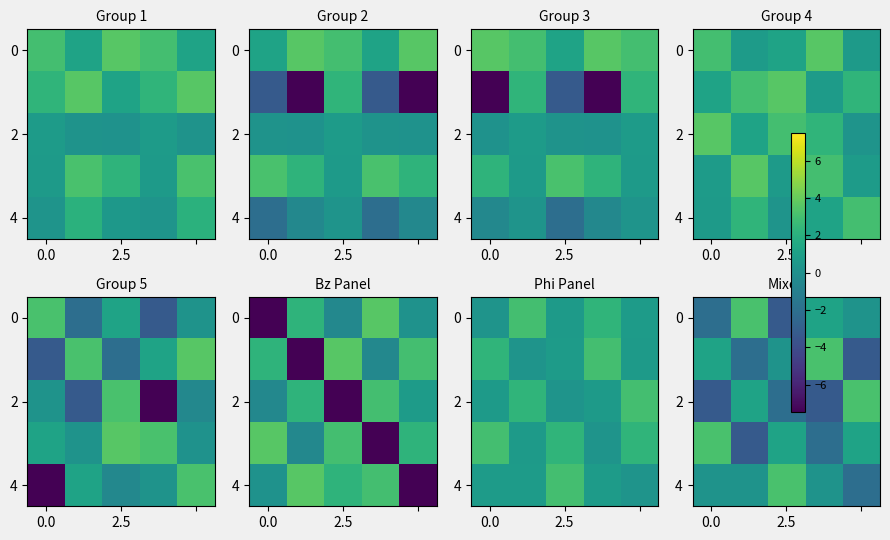

How many series are shown in this chart?

5